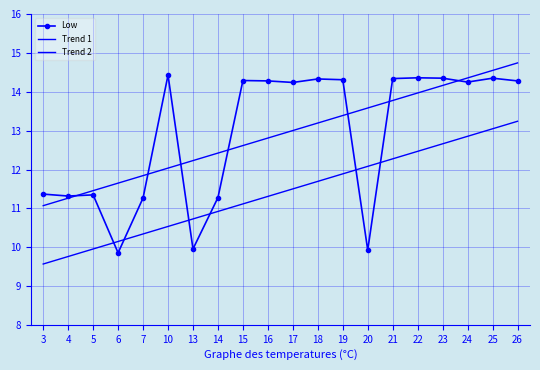

Reading right to left, transcribe all the data shown in this chart.

Low: 26=14.3	25=14.3	24=14.2	23=14.3	22=14.4	21=14.3	20=9.9	19=14.3	18=14.3	17=14.2	16=14.3	15=14.3	14=11.3	13=10.0	10=14.4	7=11.3	6=9.9	5=11.3	4=11.3	3=11.4
Trend 1: 26=14.7	25=14.5	24=14.4	23=14.2	22=14.0	21=13.8	20=13.6	19=13.4	18=13.2	17=13.0	16=12.8	15=12.6	14=12.4	13=12.2	10=12.0	7=11.8	6=11.7	5=11.5	4=11.3	3=11.1
Trend 2: 26=13.2	25=13.0	24=12.9	23=12.7	22=12.5	21=12.3	20=12.1	19=11.9	18=11.7	17=11.5	16=11.3	15=11.1	14=10.9	13=10.7	10=10.5	7=10.3	6=10.2	5=10.0	4=9.8	3=9.6